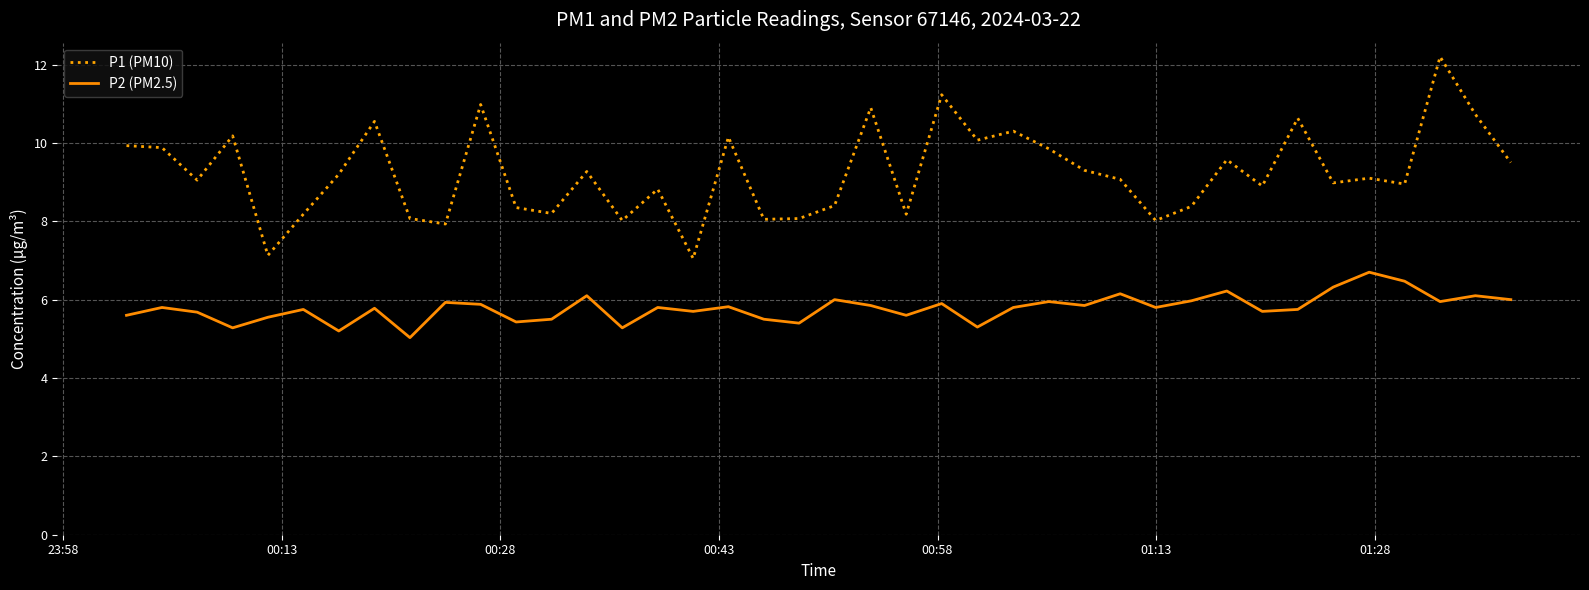

List the series in order of their overall mean, lowest first.

P2 (PM2.5), P1 (PM10)